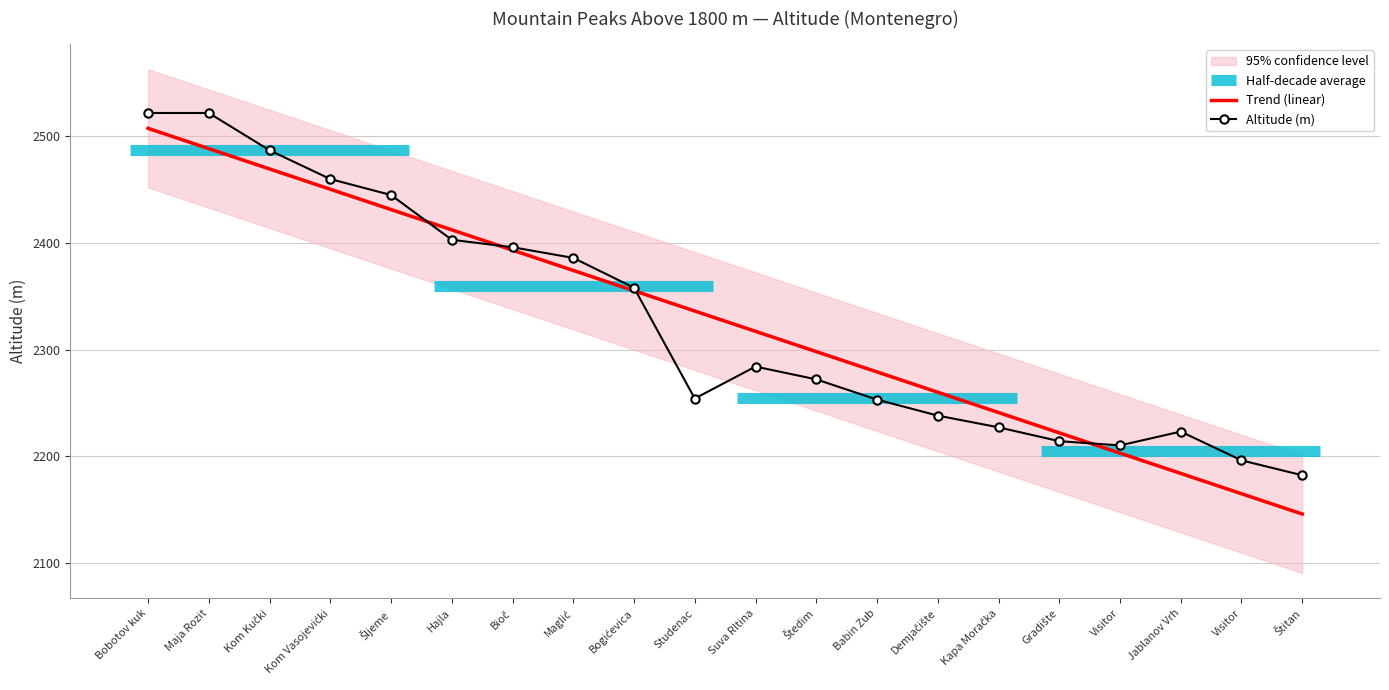

True or false: Trend (linear) has more than 1 interior local peaks.

False